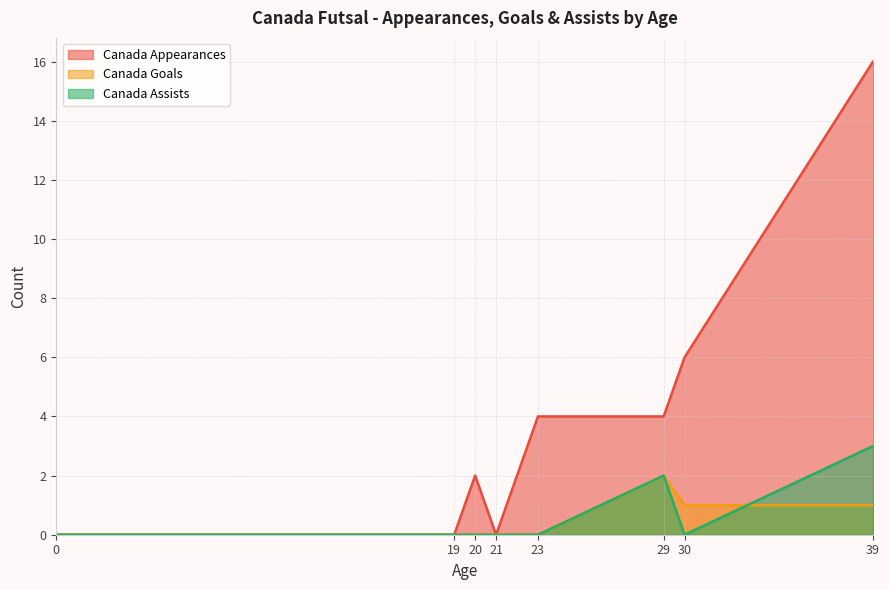

Which series has the largest total across all categories?

Canada Appearances